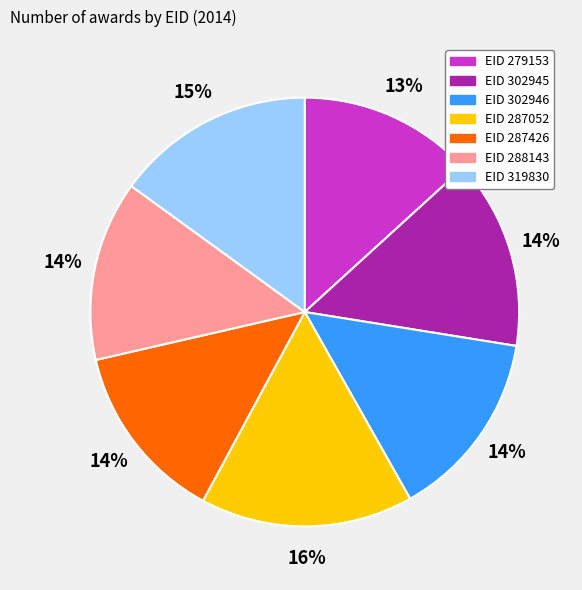

How many segments does this pie chart have?

7